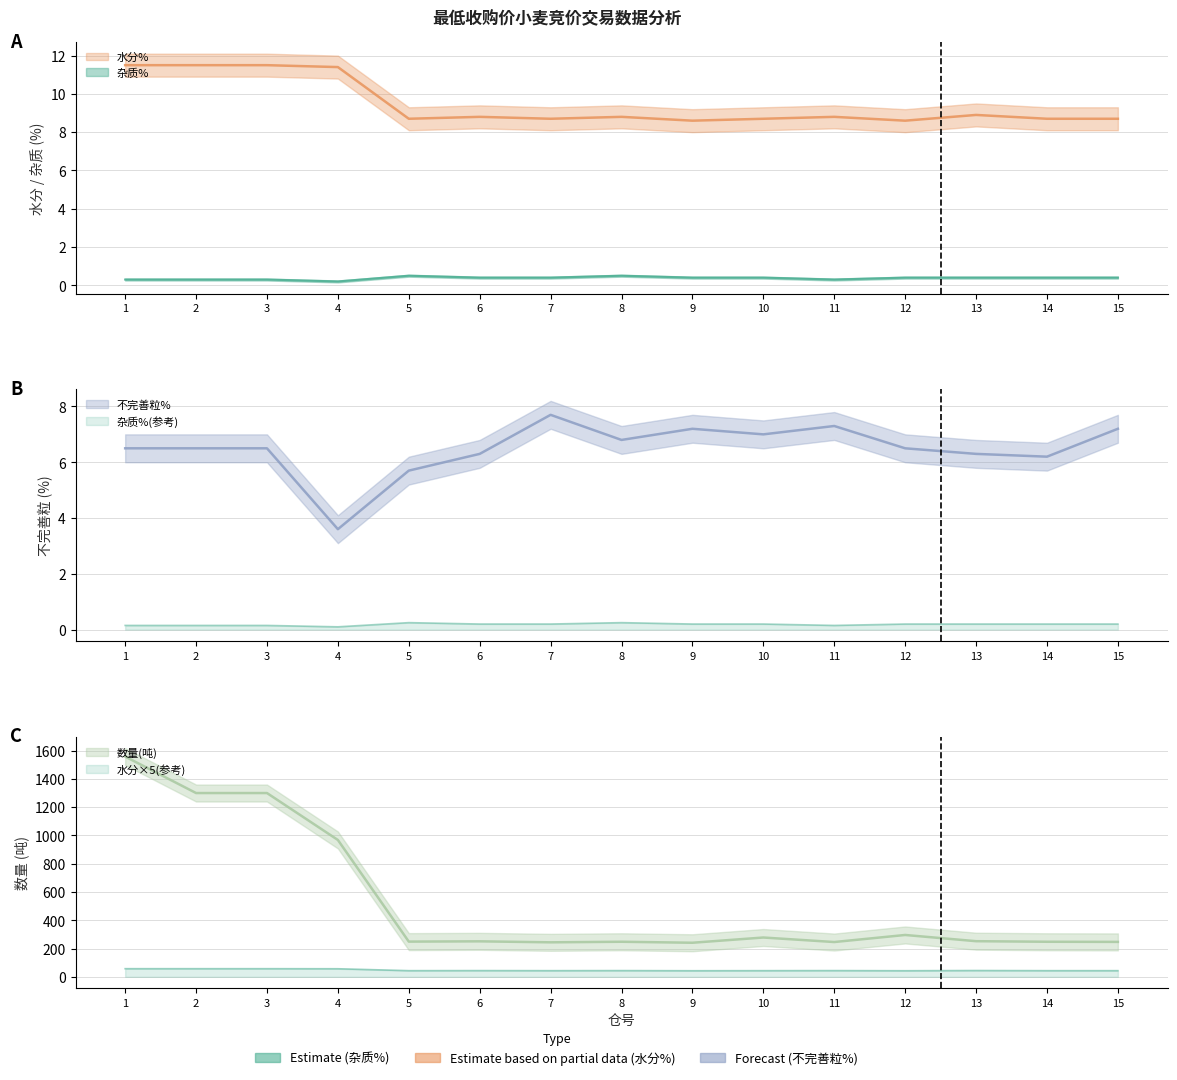

The 杂质% series shows 0.6 at 14. True or false?

False